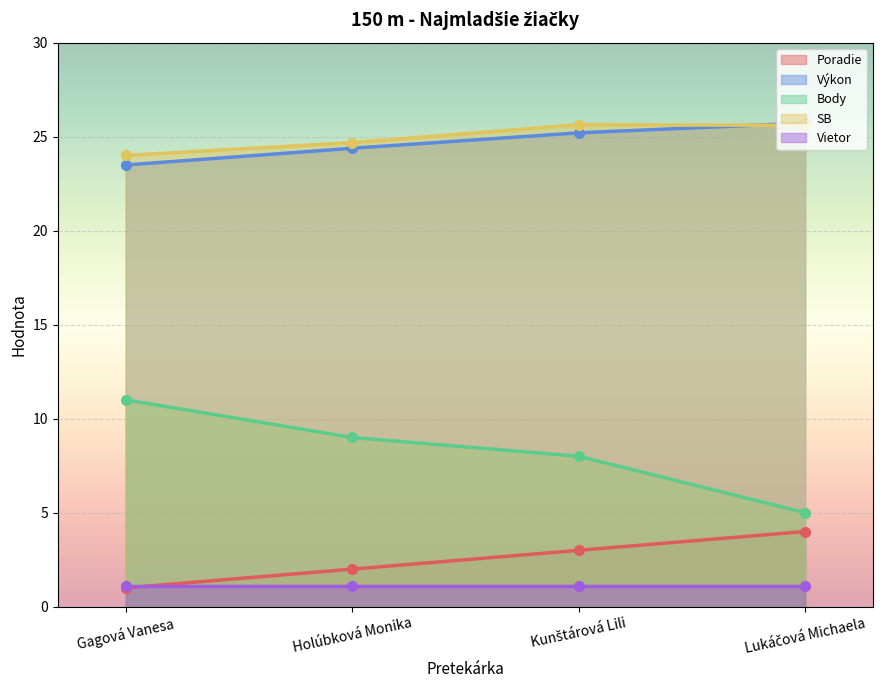

Which has a higher value, Holúbková Monika or Kunštárová Lili?

Kunštárová Lili